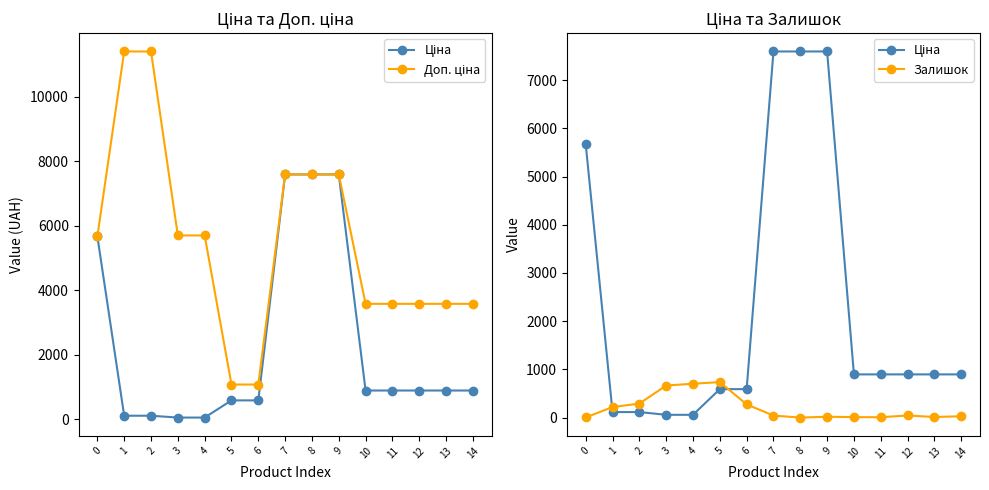

What is the average value of the Доп. ціна series?

5518.3